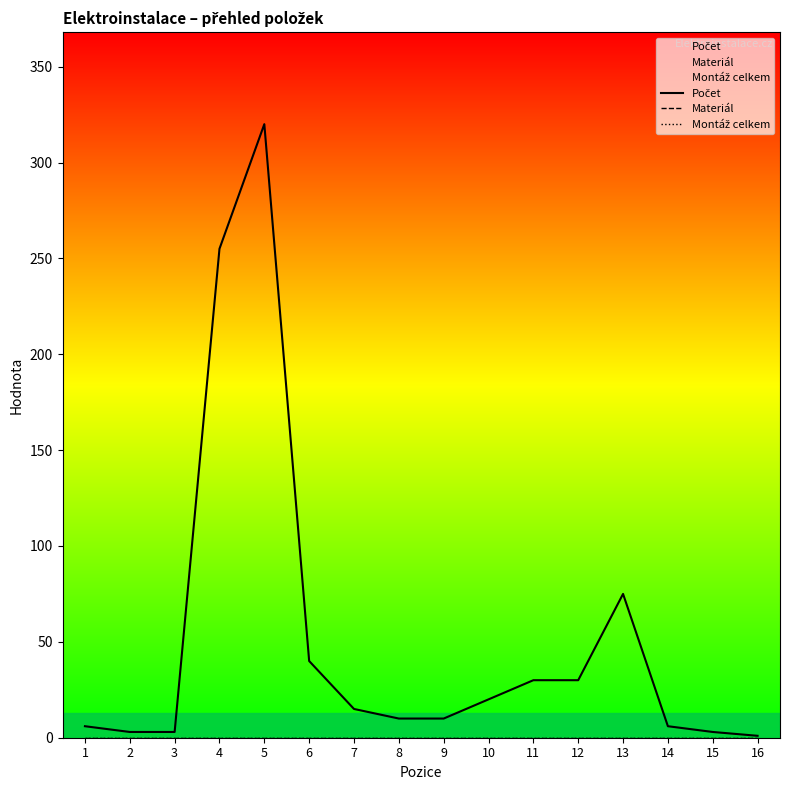

True or false: Montáž celkem and Počet cross at least once.

False